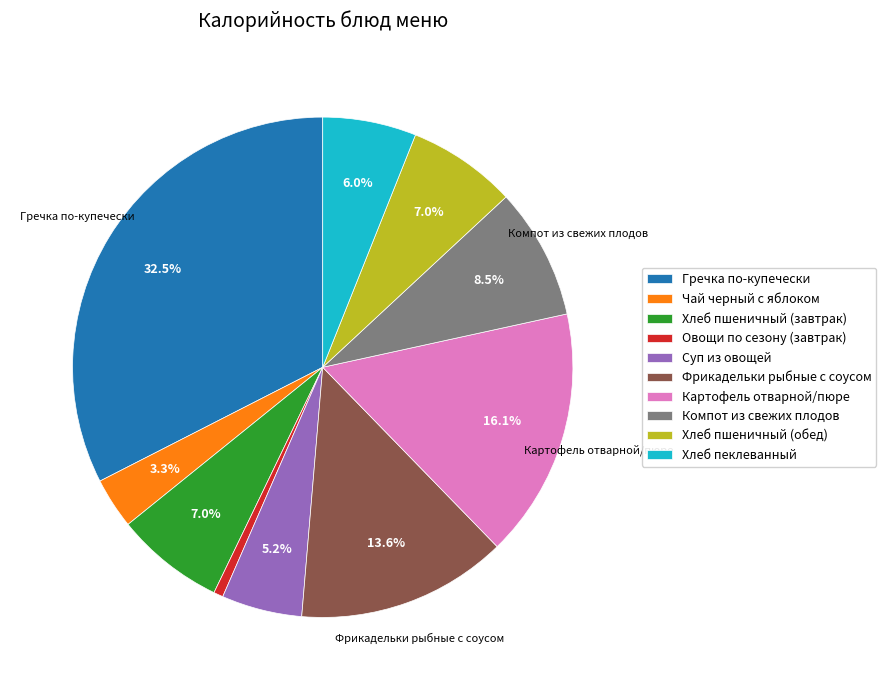

Between Хлеб пшеничный (обед) and Картофель отварной/пюре, which is larger?

Картофель отварной/пюре